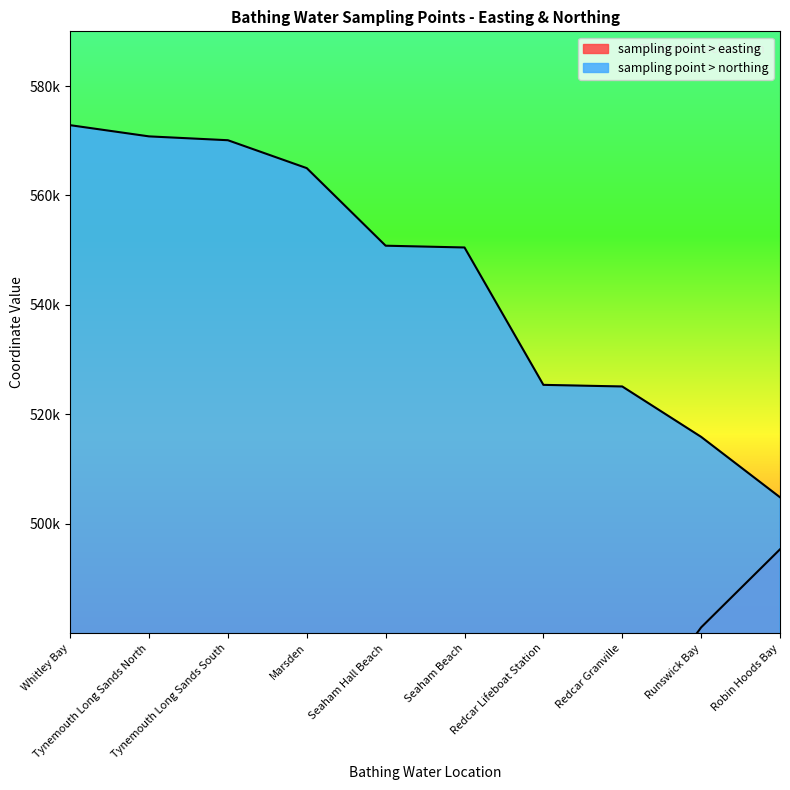

What is the value of the sampling point > easting point at the 6th from the left?

442600